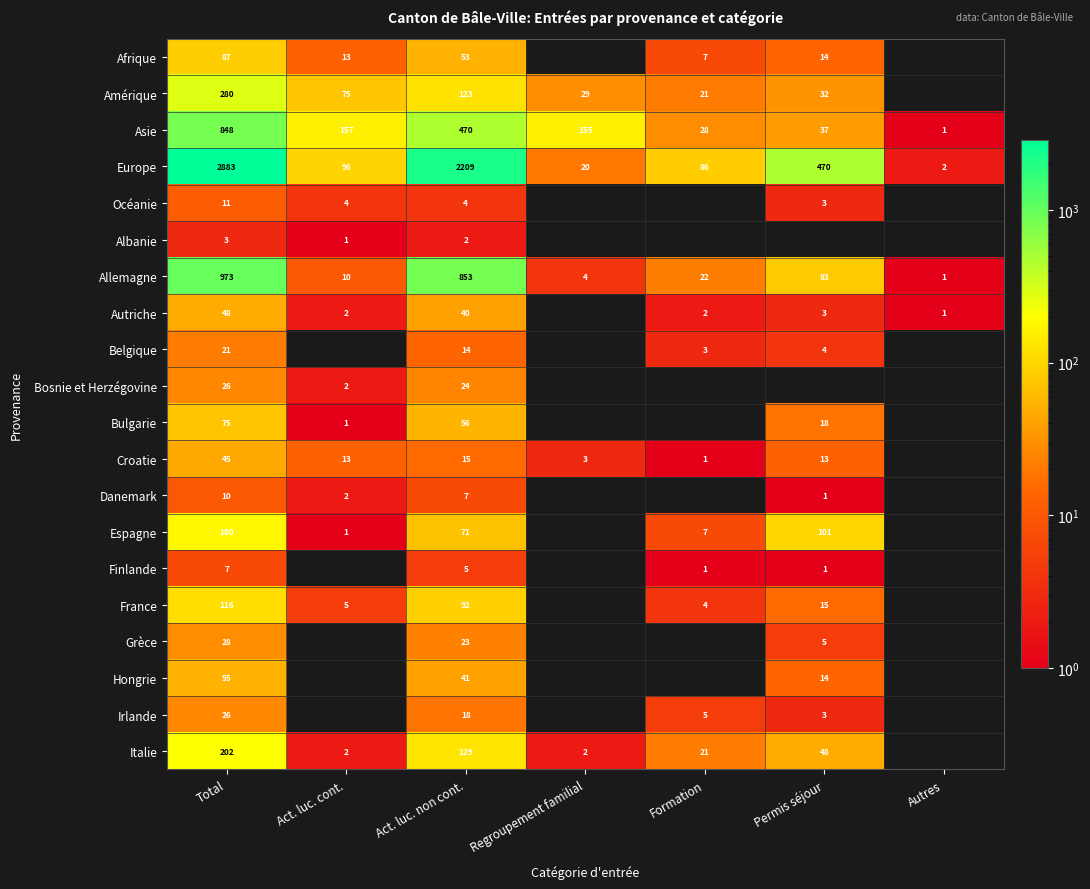

What is the difference between the highest and lowest values at Total?

2880